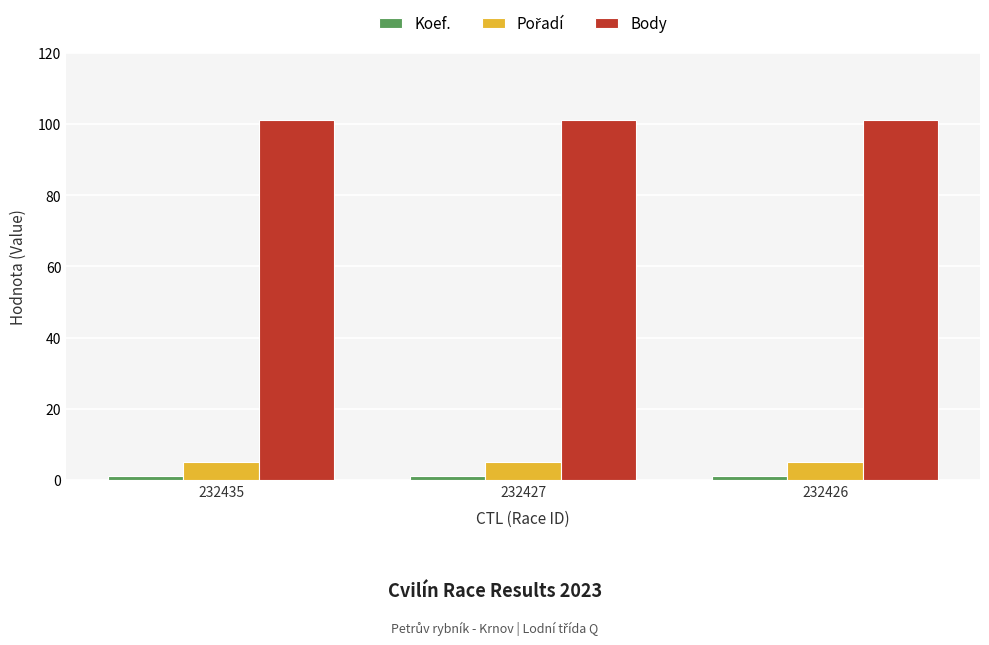

What is the greatest value displayed?

101